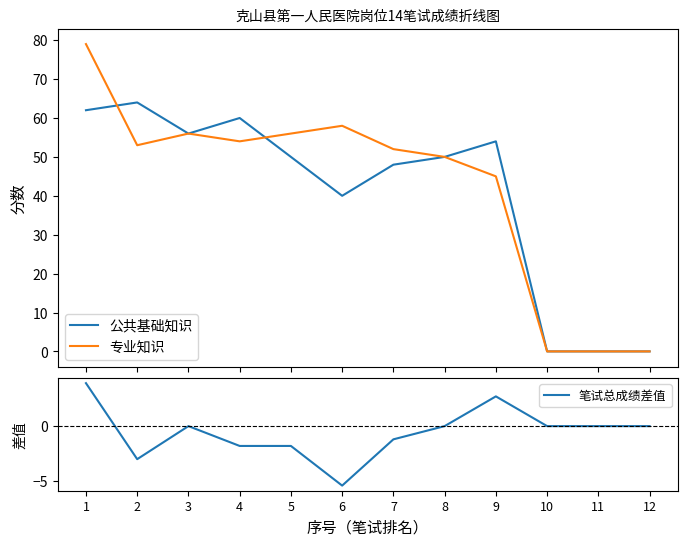

At 11, list the series in order from largest to smallest.

公共基础知识, 专业知识, 笔试总成绩差值